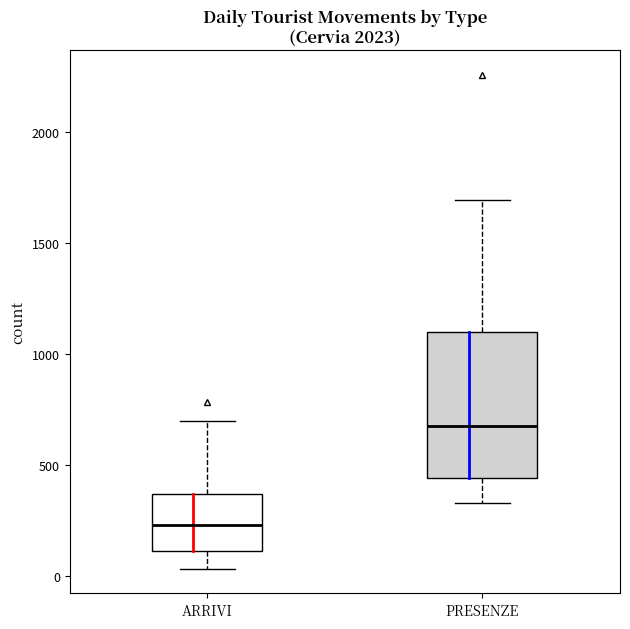

Which box's median line is the lowest?

ARRIVI